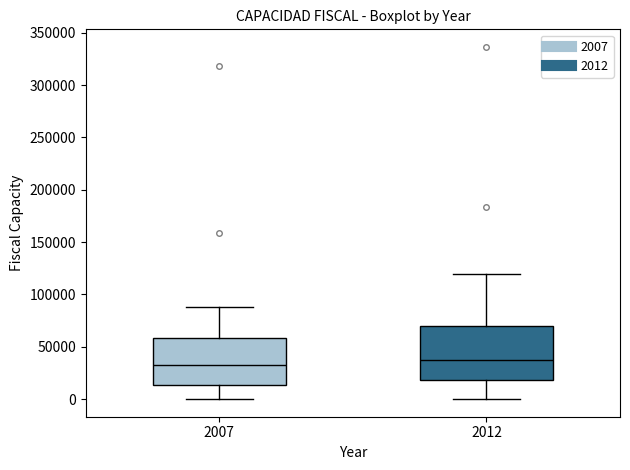

Reading left to right, read every box against the y-axis: the position of its median line, the range the box covers, and the ends of its whiskers. The values are not printed on the chart, so give them approximately, as read against the axis.

2007: median 35000, box 15000 to 60000, whiskers 0 to 90000
2012: median 35000, box 20000 to 70000, whiskers 0 to 120000